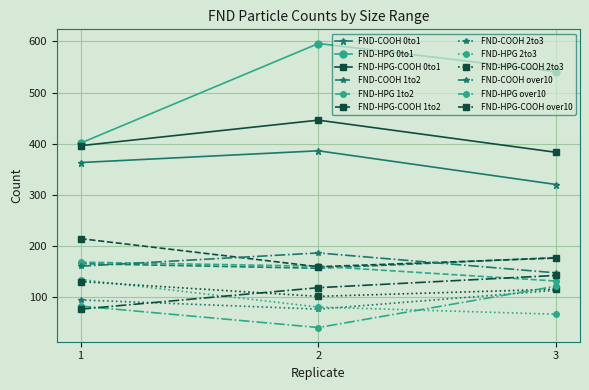

What is the maximum value shown in the chart?

596